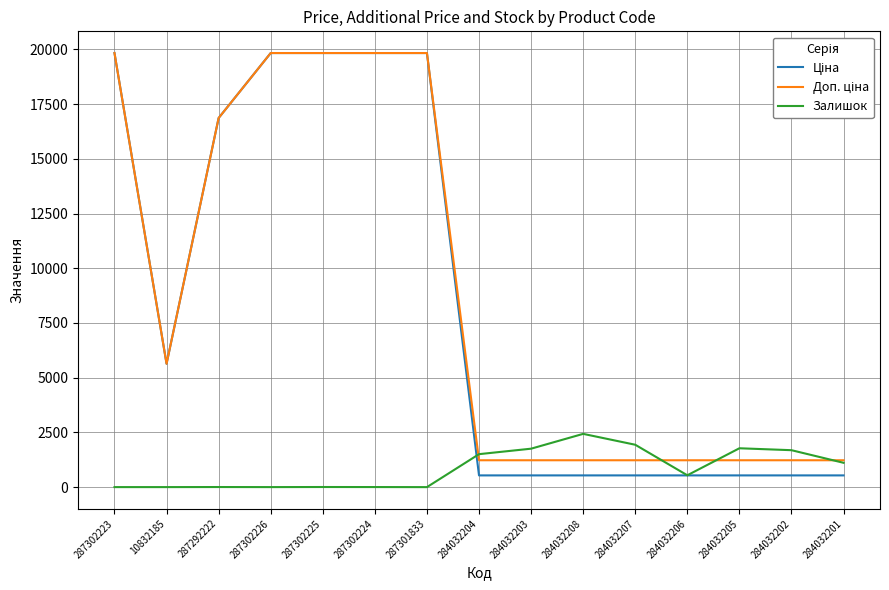

What is the total value across all series at 10832185?

11273.0